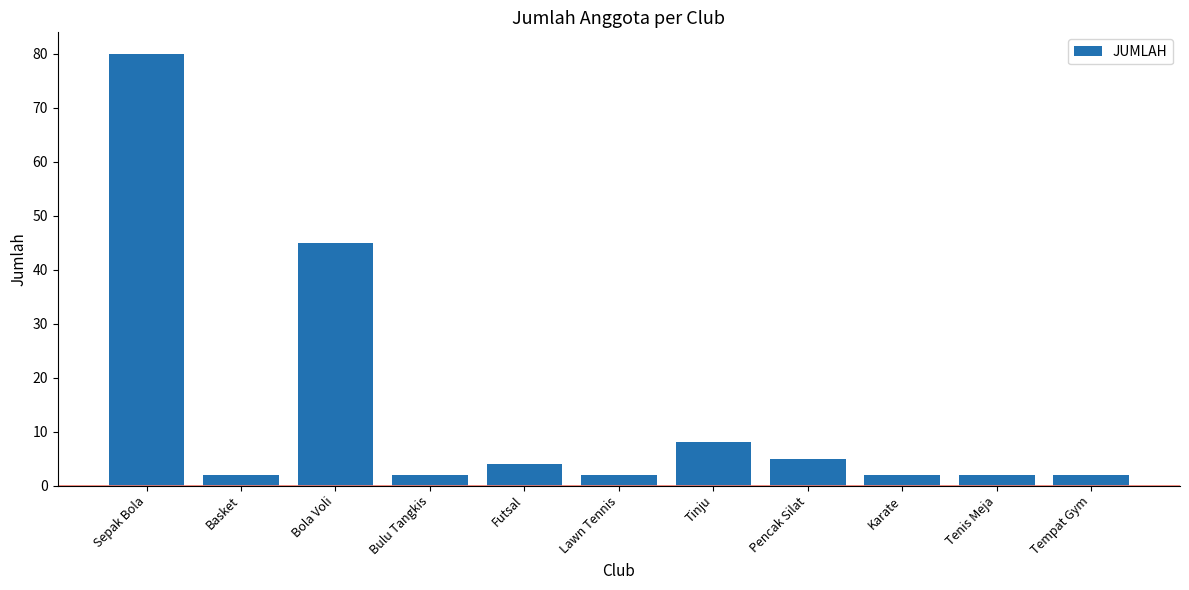

Reading left to right, transcribe all the data shown in this chart.

80	2	45	2	4	2	8	5	2	2	2